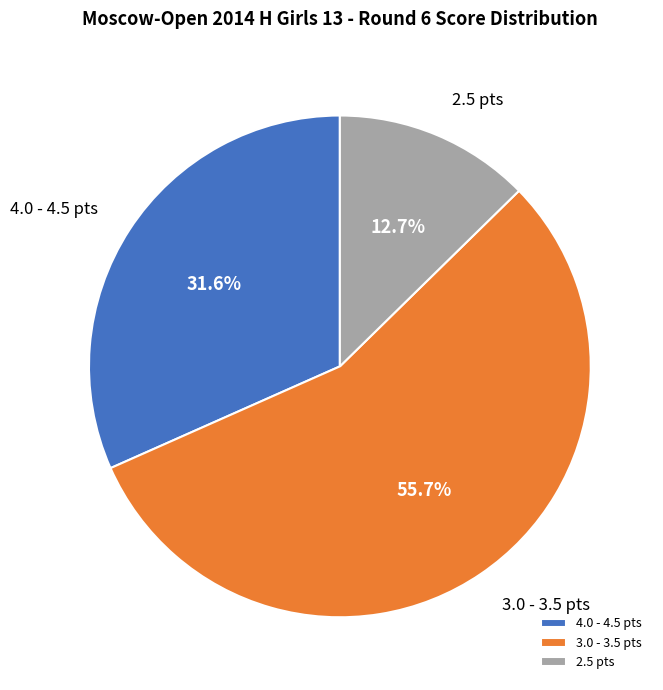

Which slice is the smallest?

2.5 pts